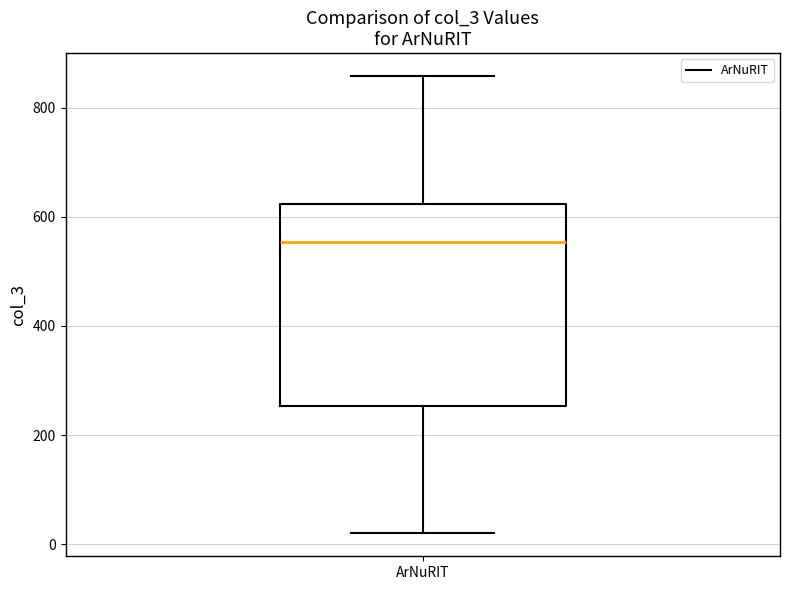

Where does the median line of the box for ArNuRIT sit on the y-axis? The values are not printed on the chart, so give them approximately, as read against the axis.

560